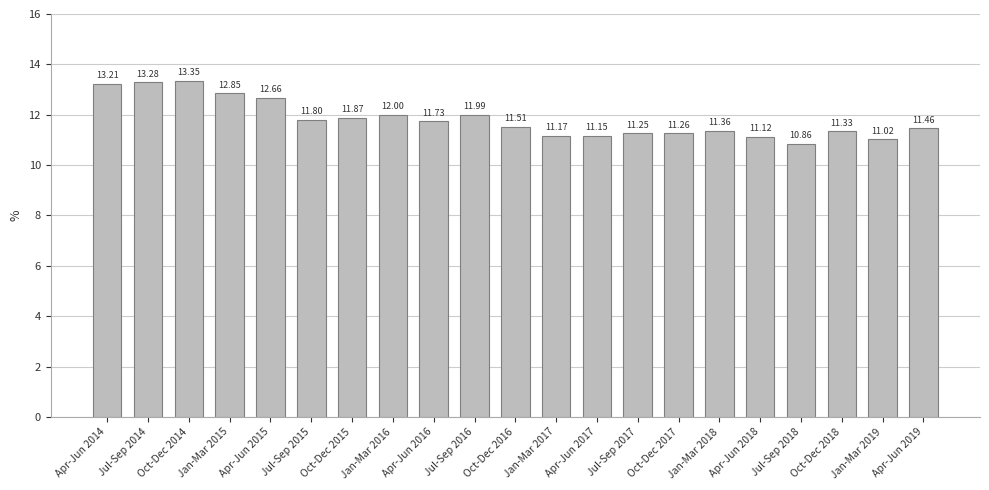

What is the ratio of the value at Jul-Sep 2017 to the value at Jan-Mar 2017?

1.0